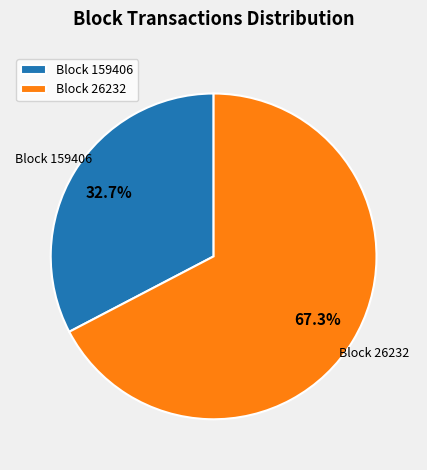

What is the smallest slice in the pie chart?

Block 159406